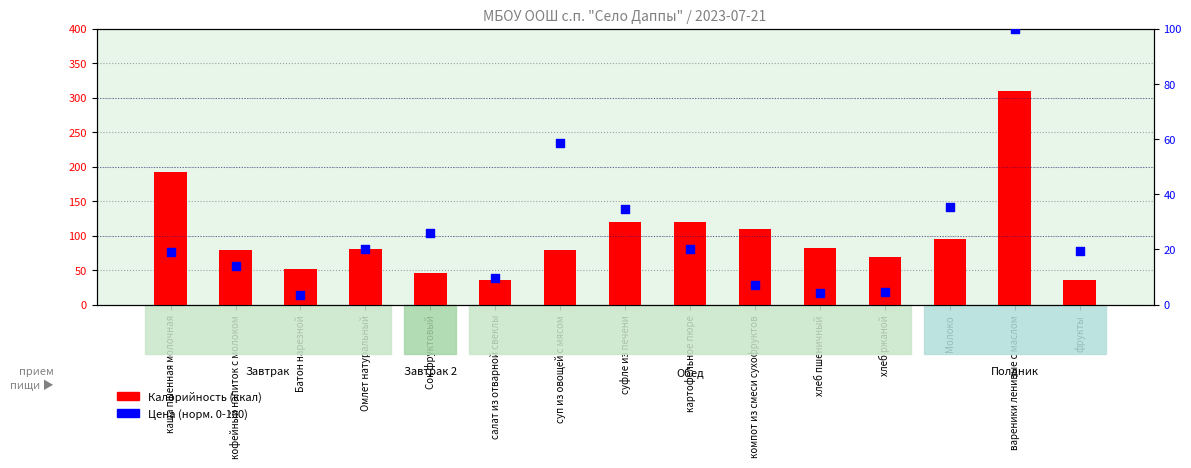

At how many categories does at least one series exceed 156?

2